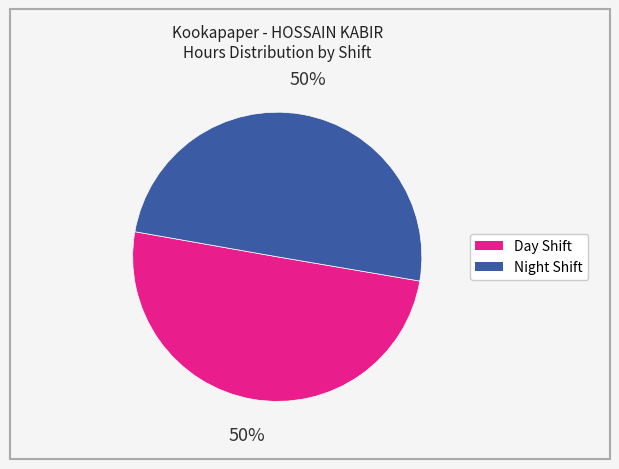

To the nearest percent, what is the average slice percentage?

50%